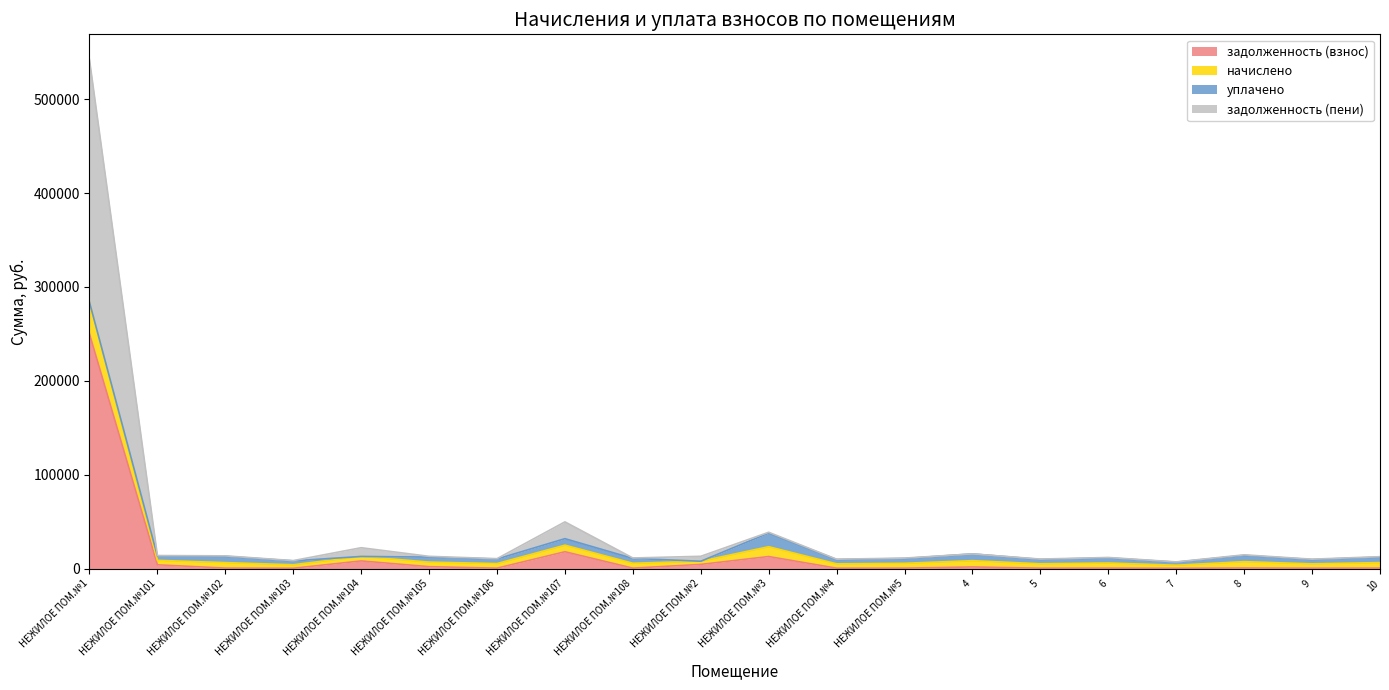

In задолженность (пени), how many points are lower than both neighbors (excluding endpoints)?

7